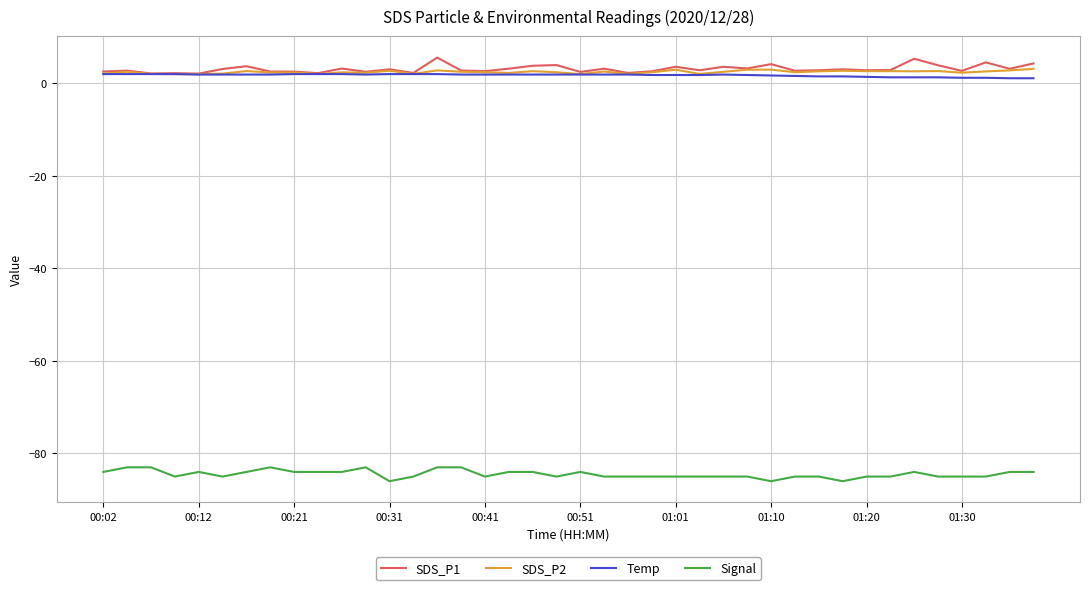

True or false: Signal and Temp intersect in this chart.

False